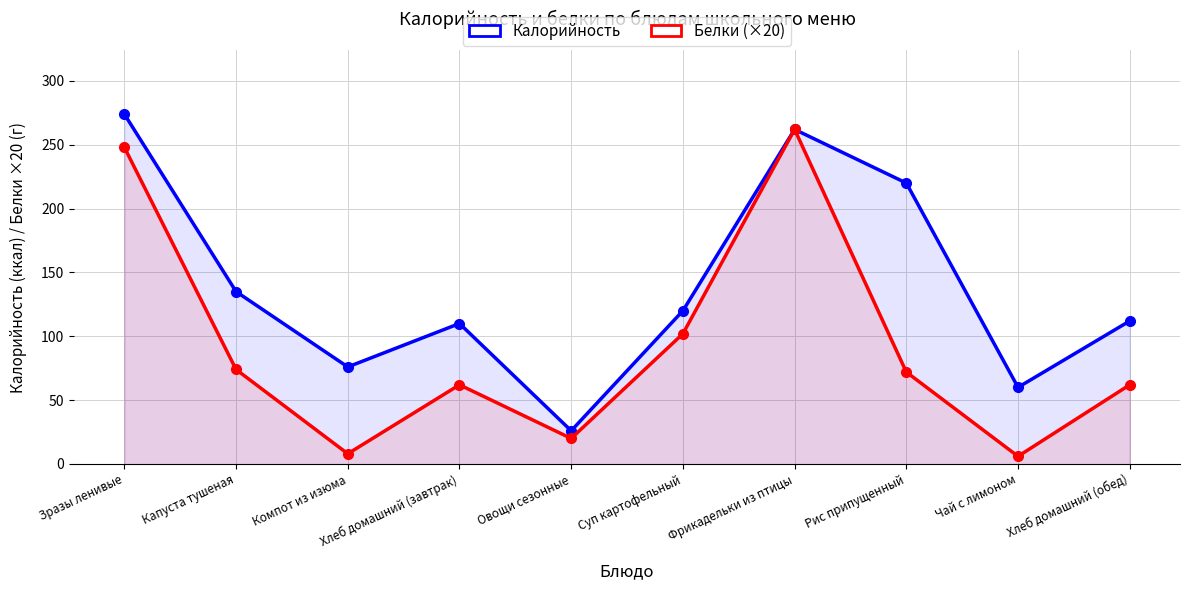

Which category has the lowest value across all series?

Чай с лимоном